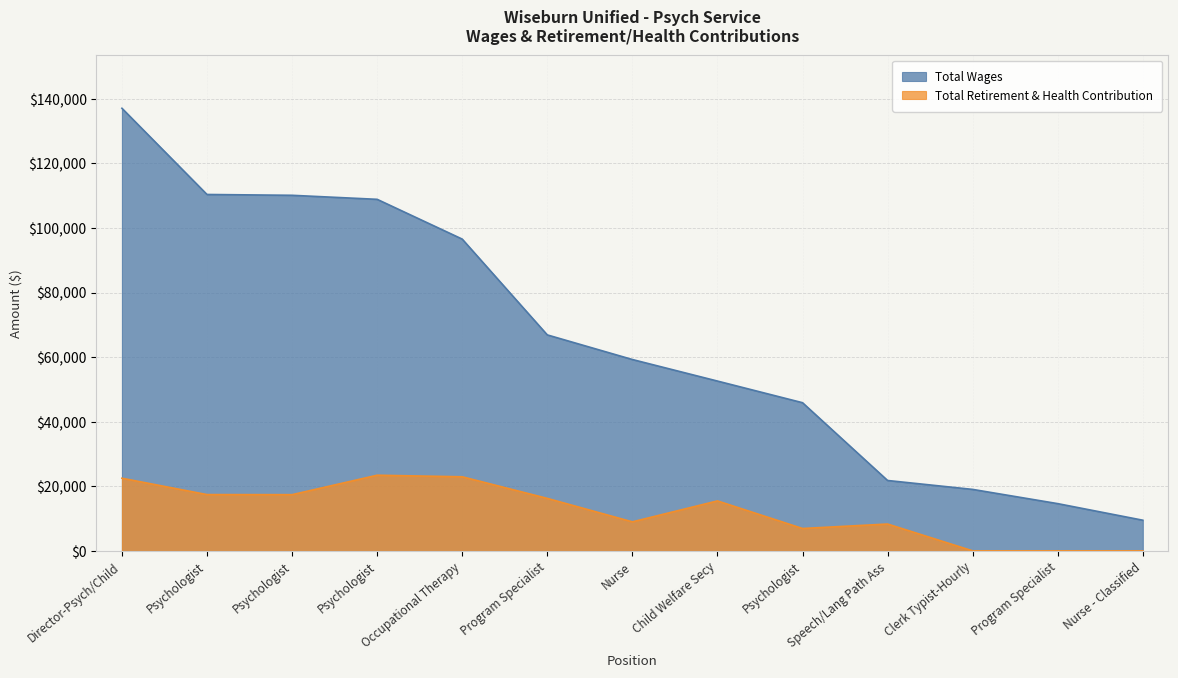

Is the value of Total Wages at Program Specialist greater than the value of Total Retirement & Health Contribution at Occupational Therapy?

Yes